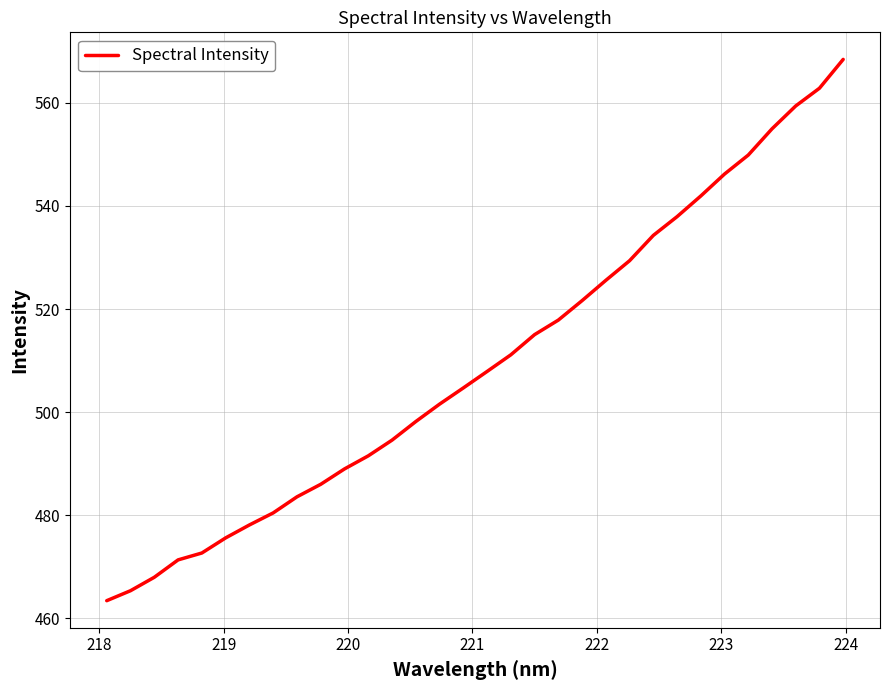

What is the maximum value shown in the chart?

568.4